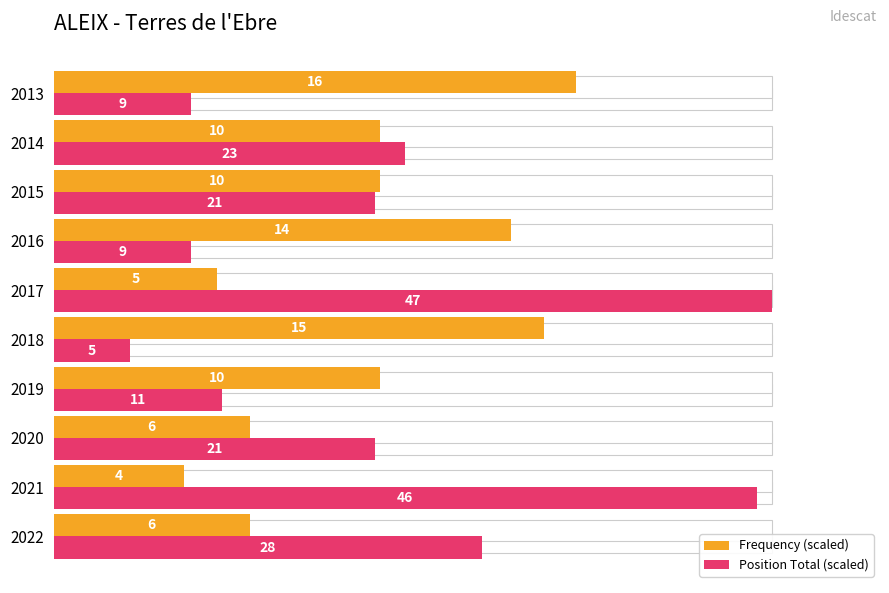

Between 2014 and 2016, which is larger?

2016